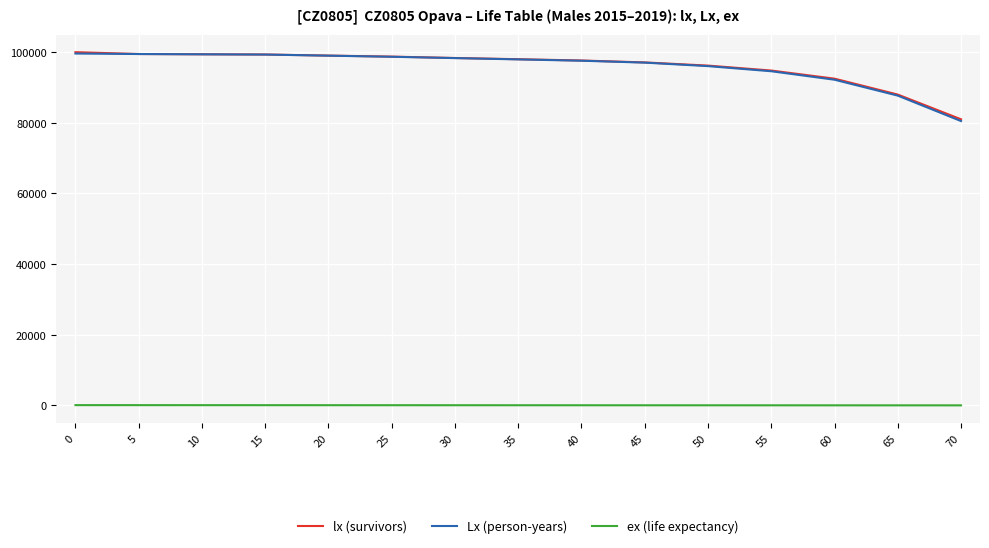

Is it true that ex (life expectancy) equals 14.3 at 65?

True